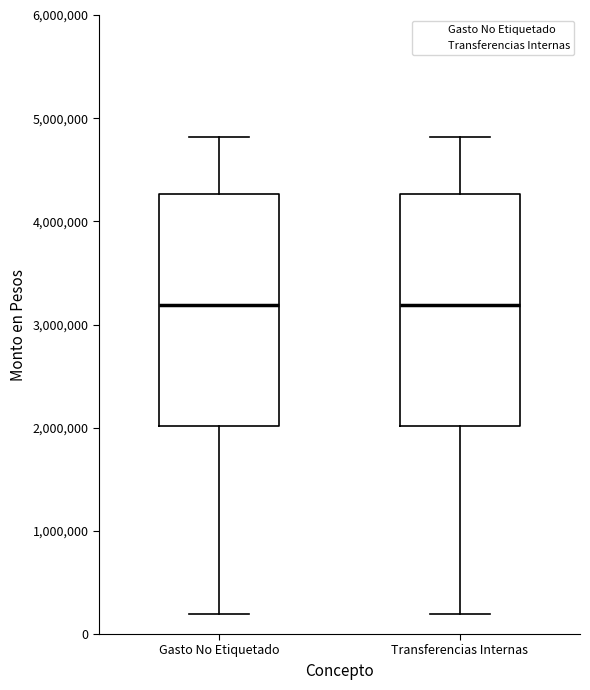

Reading left to right, transcribe this box plot: for each box, give where its median line is, the range the box spans, and where its two whiskers end, as read against the y-axis. The values are not printed on the chart, so give them approximately, as read against the axis.

Gasto No Etiquetado: median 3200000, box 2000000 to 4300000, whiskers 200000 to 4800000
Transferencias Internas: median 3200000, box 2000000 to 4300000, whiskers 200000 to 4800000